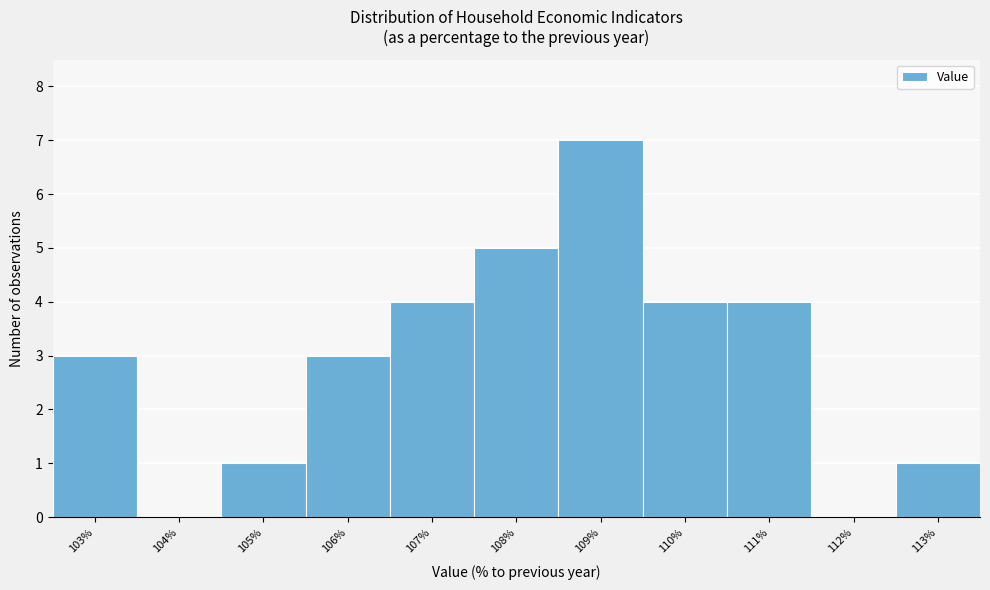

Reading left to right, extract all data points from this chart.

103%=3	104%=0	105%=1	106%=3	107%=4	108%=5	109%=7	110%=4	111%=4	112%=0	113%=1